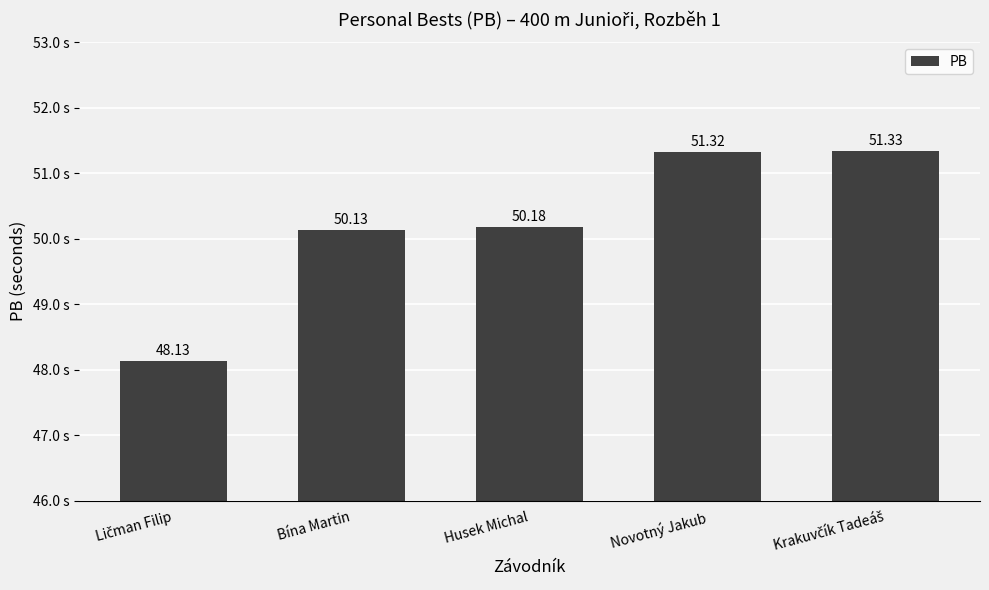

At which label does the data first exceed 50?

Bína Martin